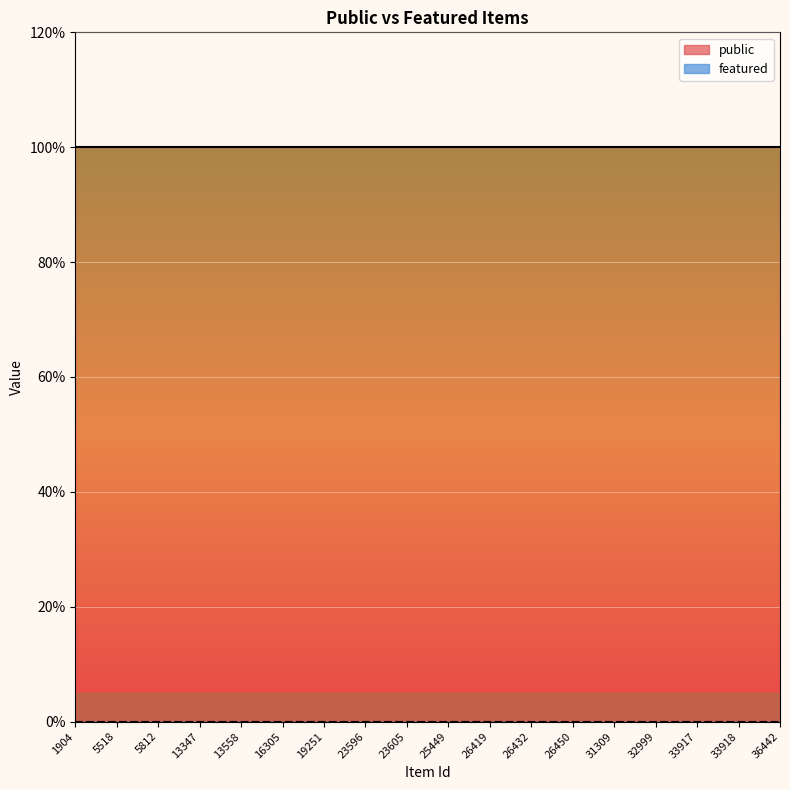

How many lines are shown in the chart?

2